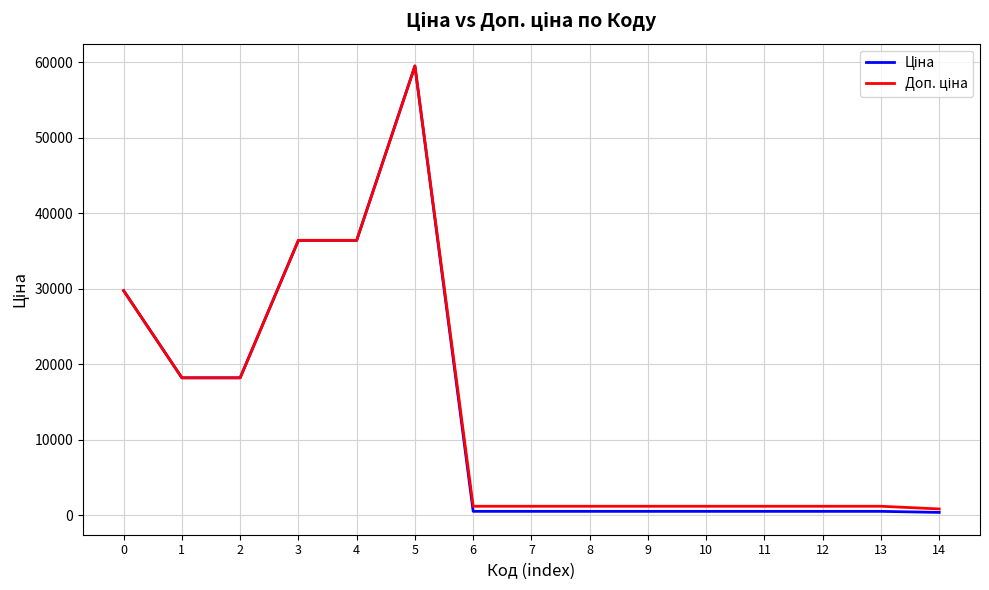

What is the total value across all series at 13?

1719.2